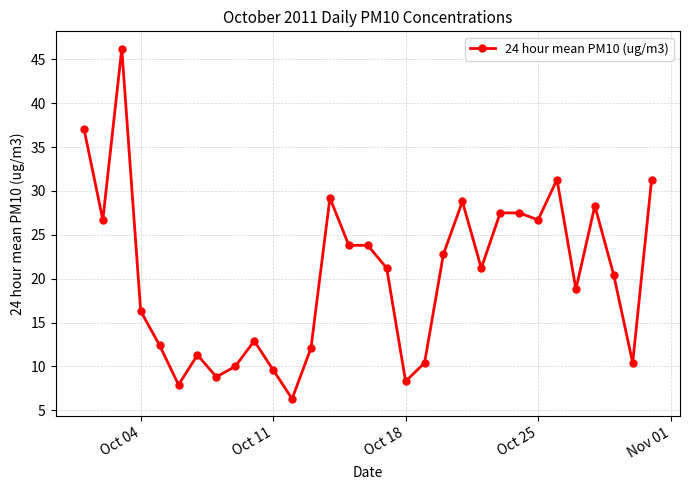

How many lines are shown in the chart?

1